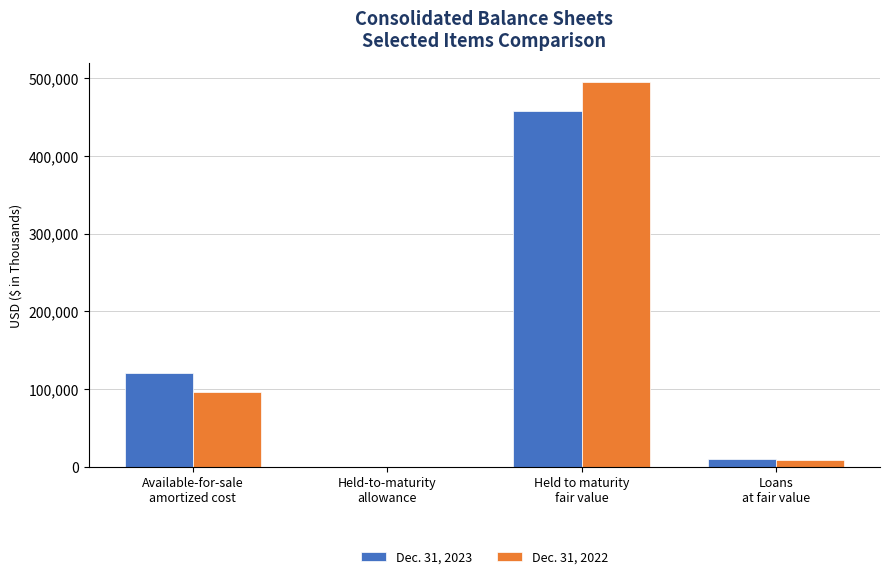

Which series has the largest range (max minus min)?

Dec. 31, 2022